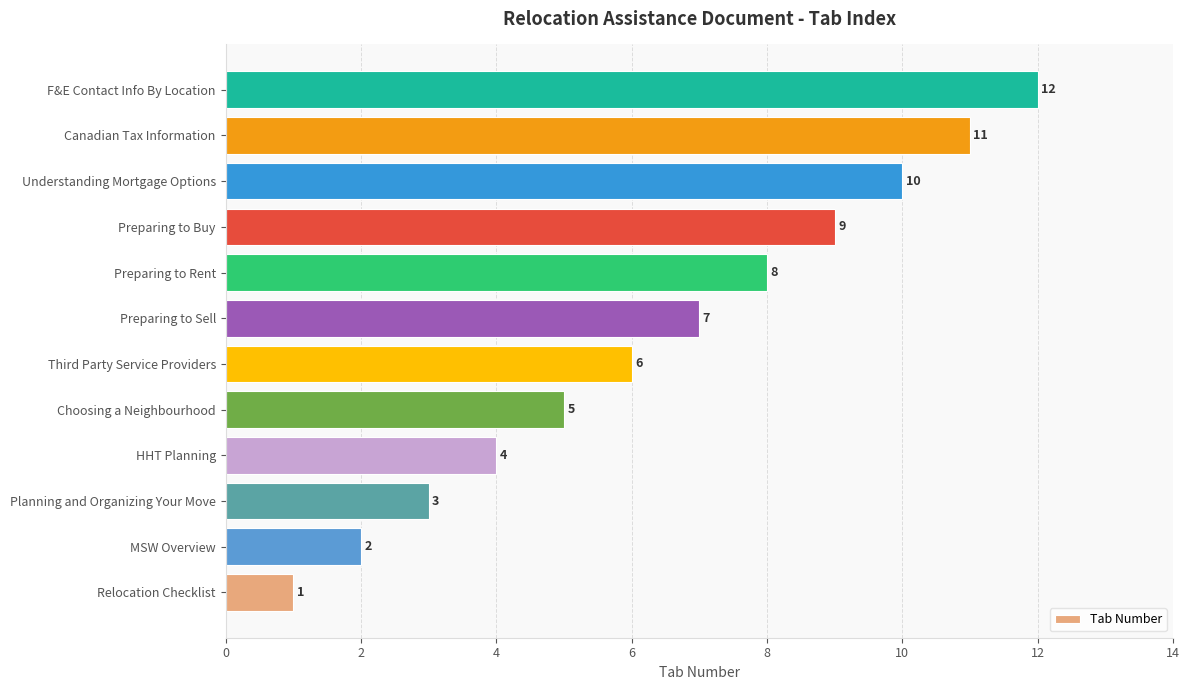

How many values are below 7?

6